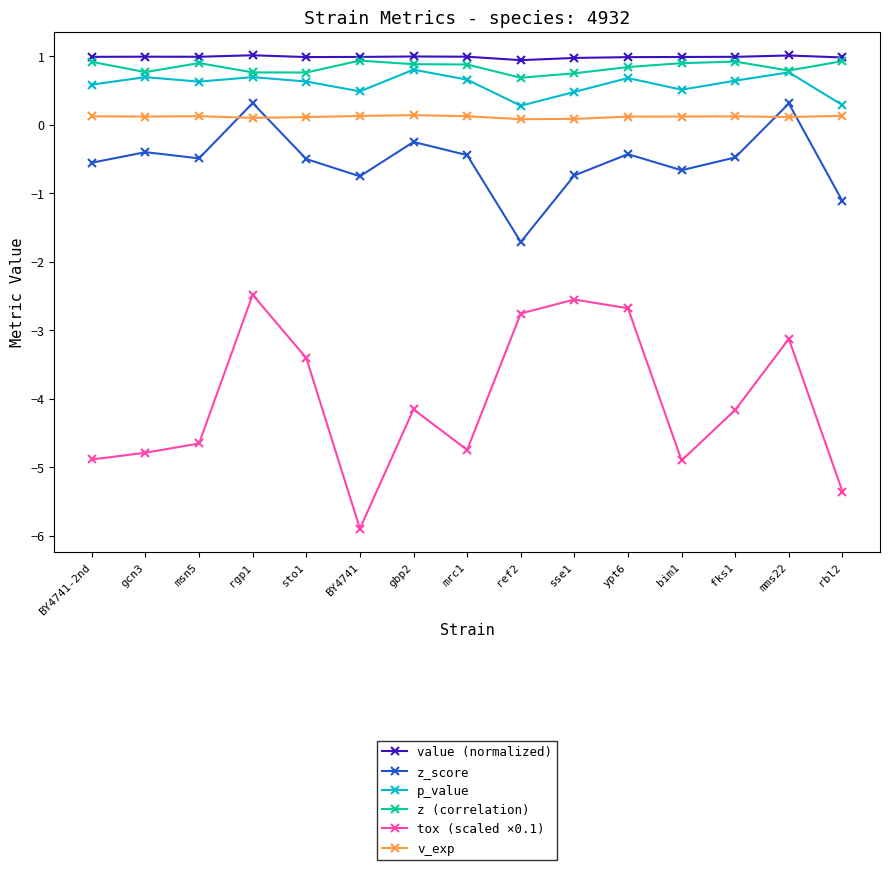

How many categories are shown in the chart?

15